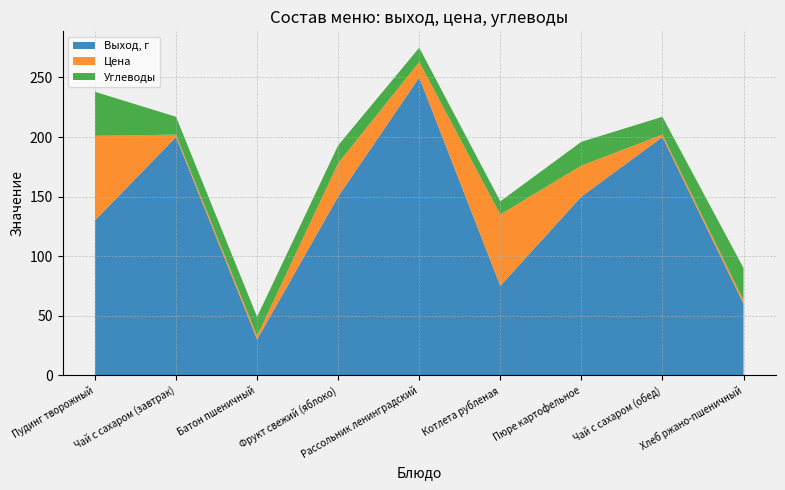

Reading left to right, extract all data points from this chart.

Выход, г: 130	200	30	150	250	75	150	200	60
Цена: 71	2	3	28	13	60	26	2	3
Углеводы: 37	15	16	15	12	11	20	15	27